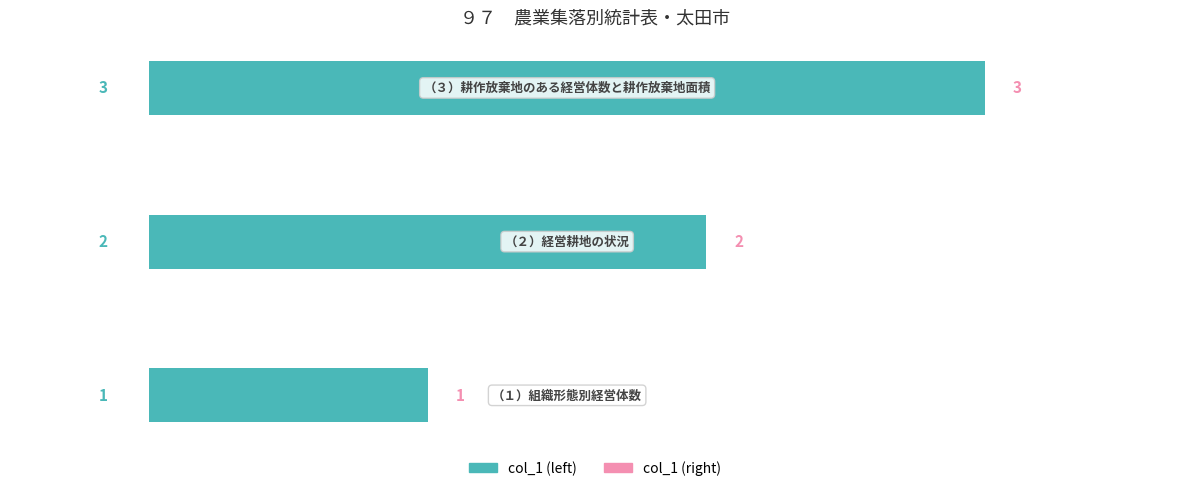

Where does the col_1 (left) series first go above 2?

0.5